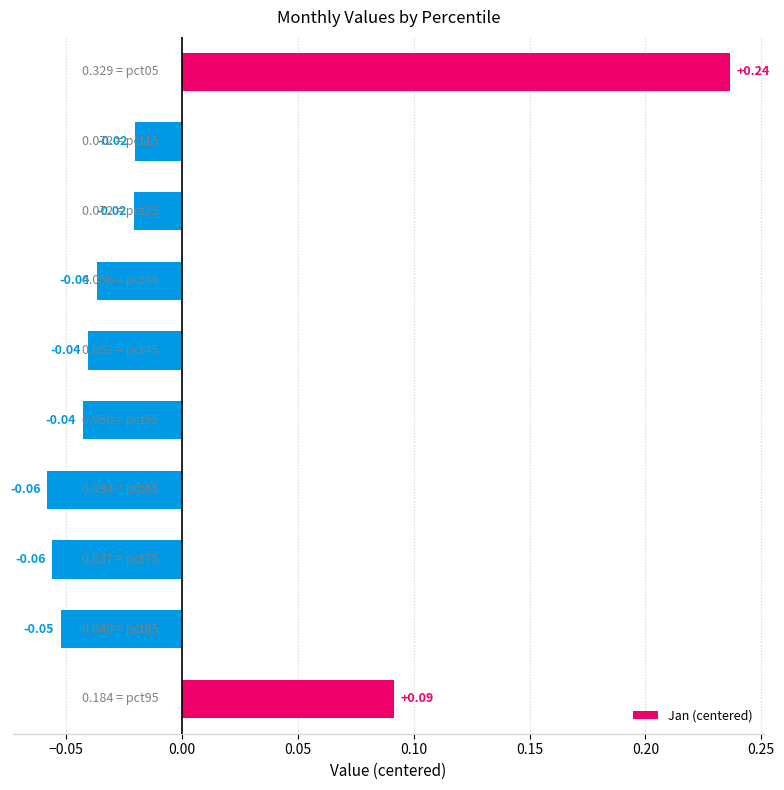

What is the difference between the maximum and minimum values?

0.3